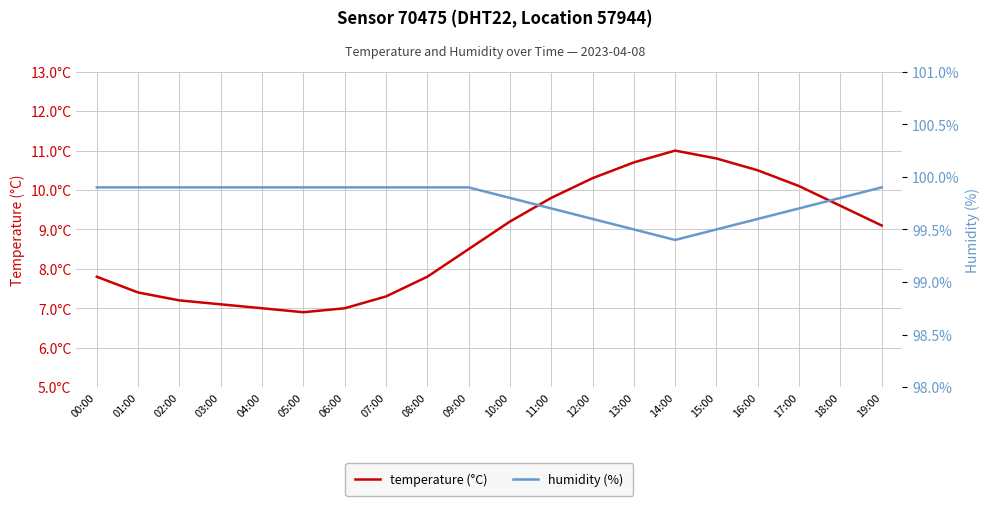

Rank the series by their average value, from lowest to highest.

temperature (°C), humidity (%)